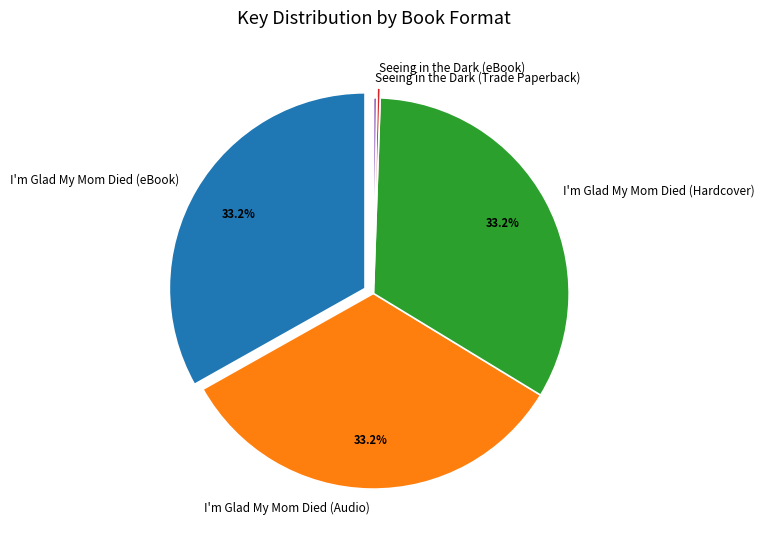

Is there a majority slice in this chart?

No